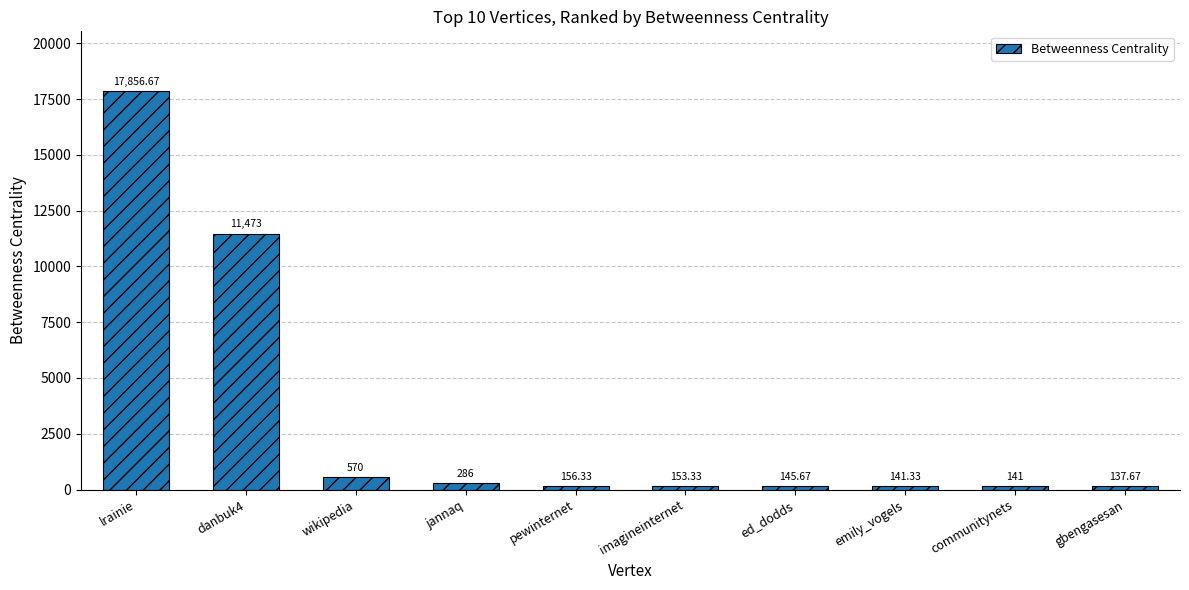

What is the average value?

3106.1